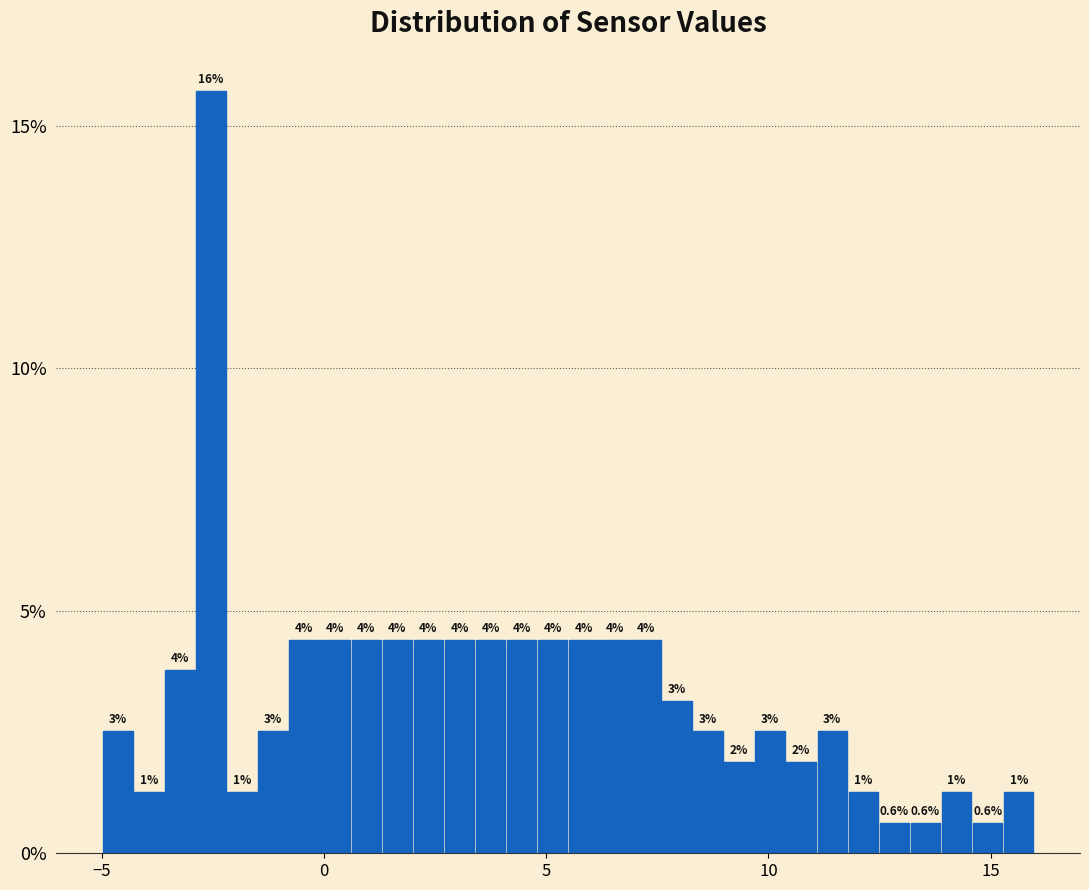

Around what value on the x-axis is the tallest bar? Give the approximate position of its centre, as read against the axis.

-2.5